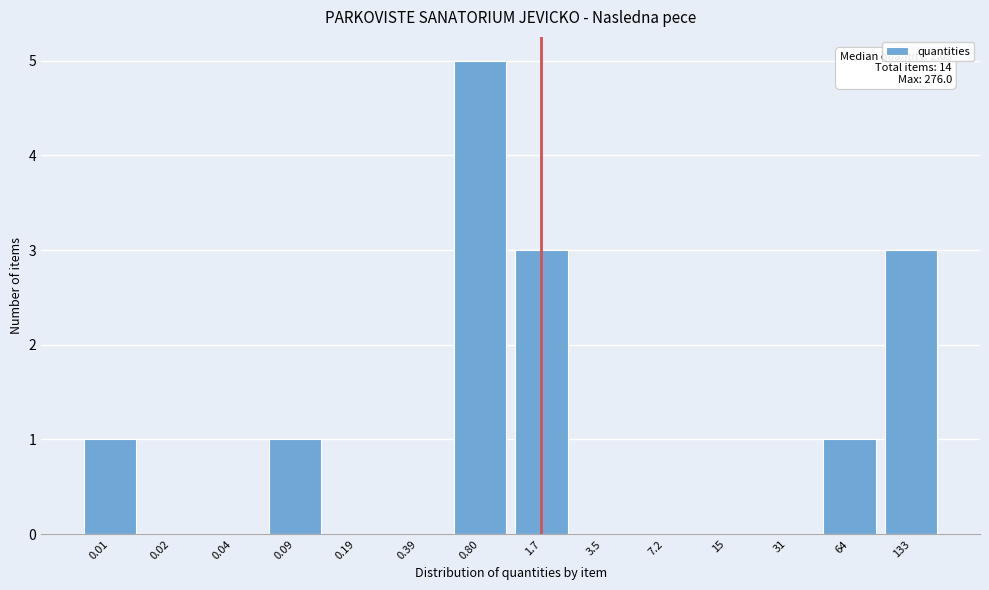

Reading left to right, extract all data points from this chart.

0.01=1	0.02=0	0.04=0	0.09=1	0.19=0	0.39=0	0.80=5	1.7=3	3.5=0	7.2=0	15=0	31=0	64=1	133=3